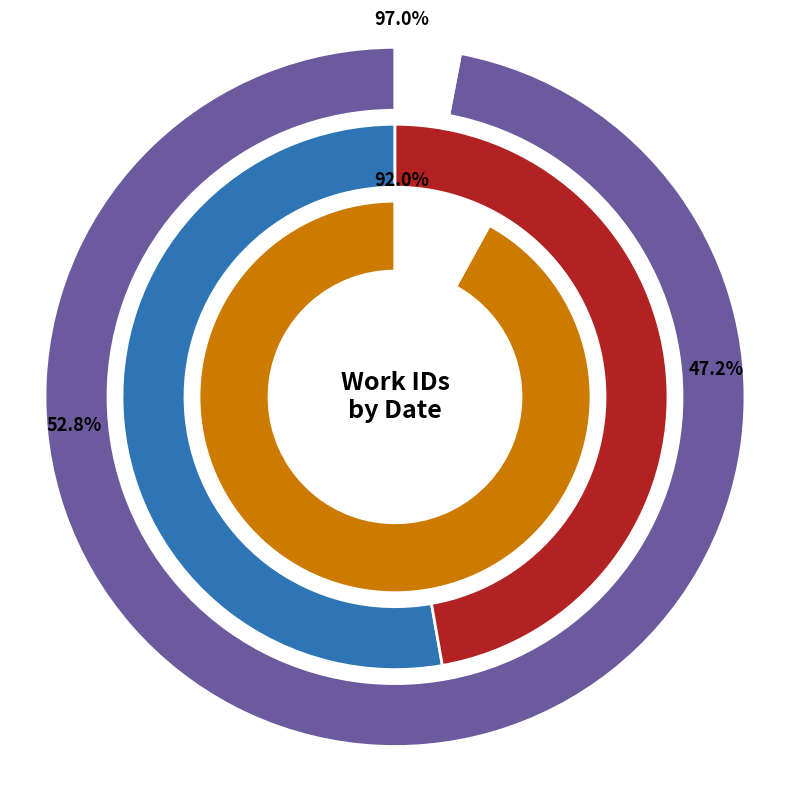

To the nearest percent, what is the combined percentage of 2005-03-27 and 2014-02-07?

100%